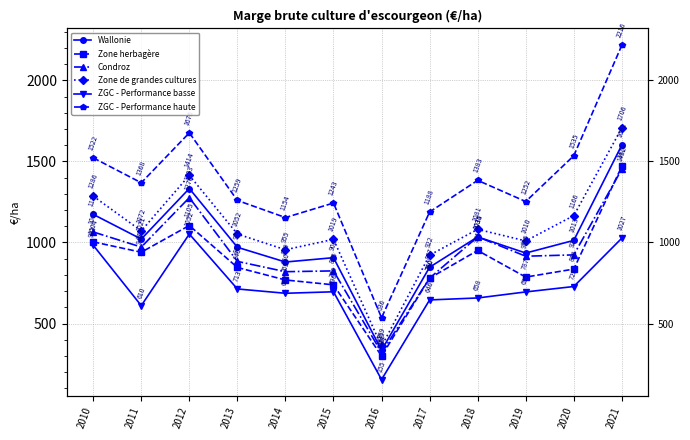

Where does the Zone herbagère series first go above 845?

2010